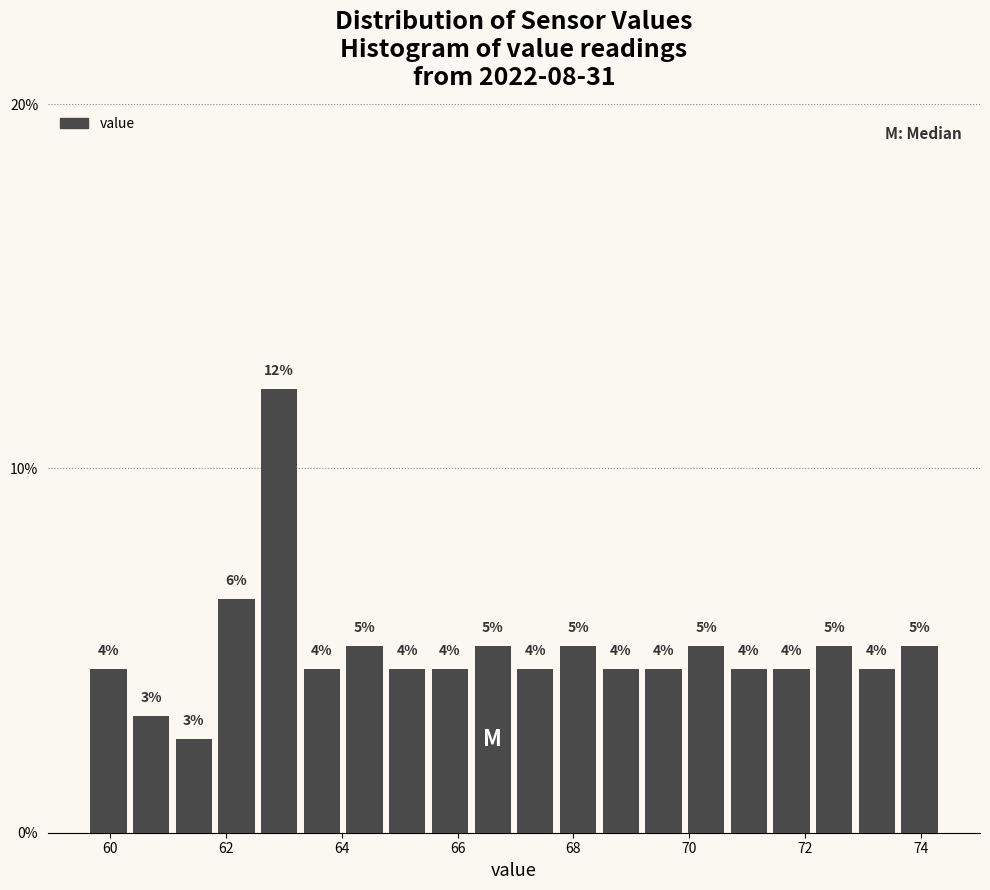

Around what value on the x-axis is the tallest bar? Give the approximate position of its centre, as read against the axis.

63.0